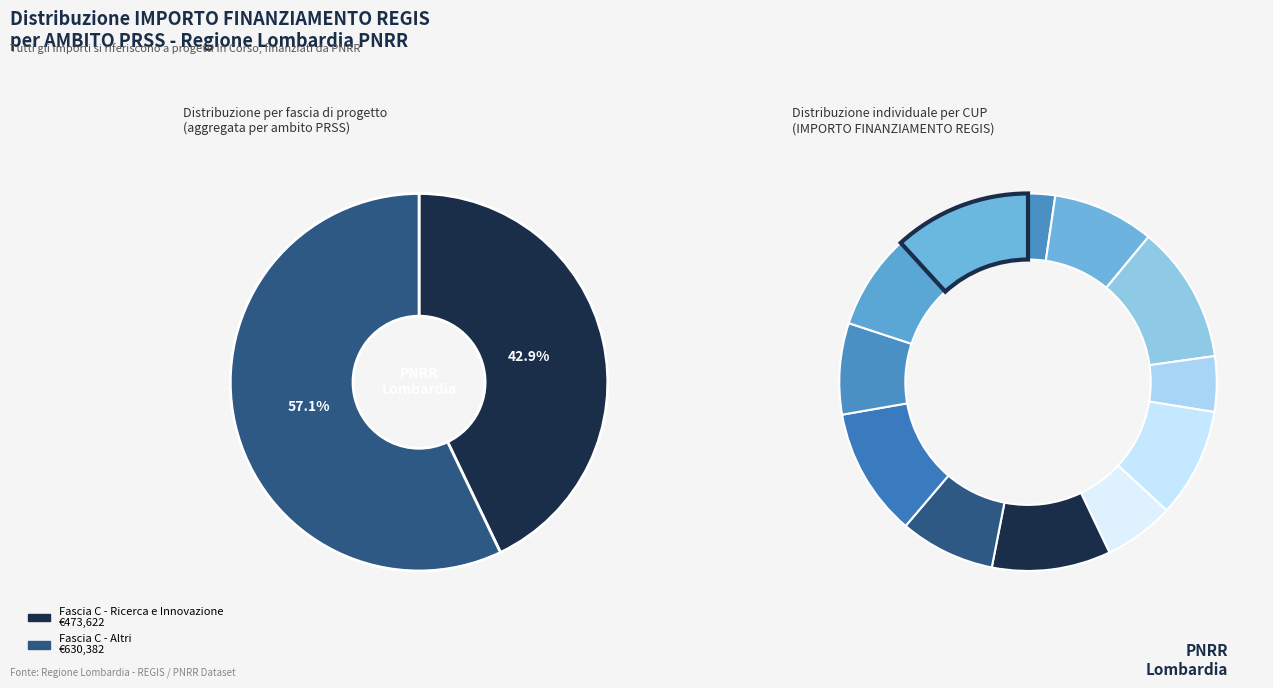

What is the change in value from G53D23007750001 to H53D23009100001?

+3734